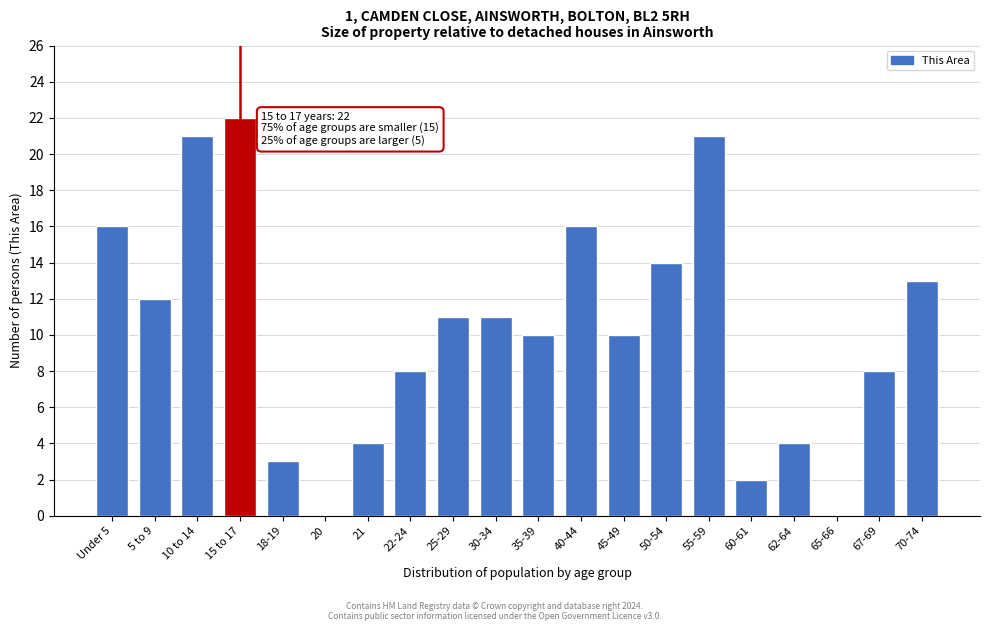

Reading left to right, extract all data points from this chart.

Under 5=16	5 to 9=12	10 to 14=21	15 to 17=22	18-19=3	20=0	21=4	22-24=8	25-29=11	30-34=11	35-39=10	40-44=16	45-49=10	50-54=14	55-59=21	60-61=2	62-64=4	65-66=0	67-69=8	70-74=13